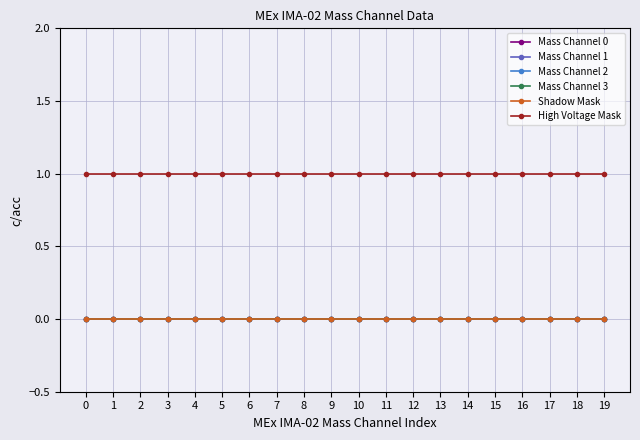

Reading right to left, extract all data points from this chart.

Mass Channel 0: 19=0	18=0	17=0	16=0	15=0	14=0	13=0	12=0	11=0	10=0	9=0	8=0	7=0	6=0	5=0	4=0	3=0	2=0	1=0	0=0
Mass Channel 1: 19=0	18=0	17=0	16=0	15=0	14=0	13=0	12=0	11=0	10=0	9=0	8=0	7=0	6=0	5=0	4=0	3=0	2=0	1=0	0=0
Mass Channel 2: 19=0	18=0	17=0	16=0	15=0	14=0	13=0	12=0	11=0	10=0	9=0	8=0	7=0	6=0	5=0	4=0	3=0	2=0	1=0	0=0
Mass Channel 3: 19=0	18=0	17=0	16=0	15=0	14=0	13=0	12=0	11=0	10=0	9=0	8=0	7=0	6=0	5=0	4=0	3=0	2=0	1=0	0=0
Shadow Mask: 19=0	18=0	17=0	16=0	15=0	14=0	13=0	12=0	11=0	10=0	9=0	8=0	7=0	6=0	5=0	4=0	3=0	2=0	1=0	0=0
High Voltage Mask: 19=1	18=1	17=1	16=1	15=1	14=1	13=1	12=1	11=1	10=1	9=1	8=1	7=1	6=1	5=1	4=1	3=1	2=1	1=1	0=1